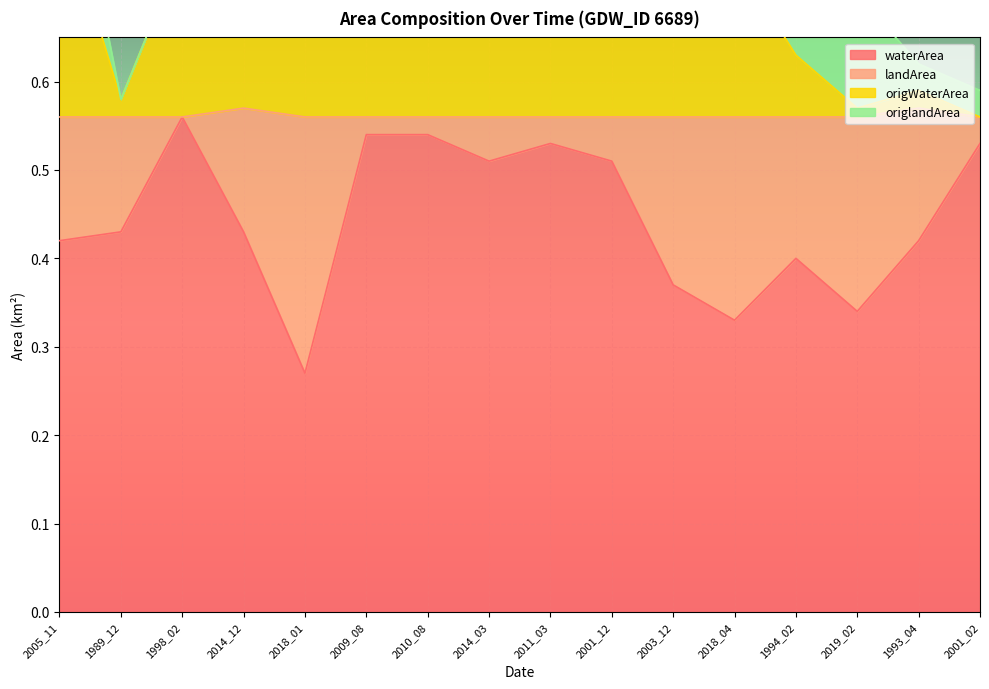

What is the label of the 5th point from the left?

2018_01